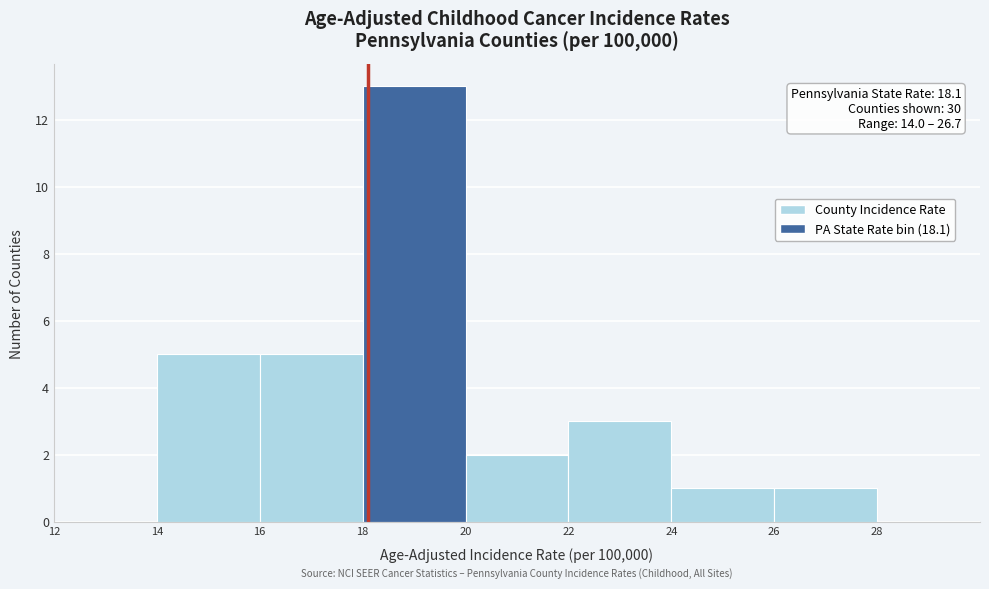

Which range on the x-axis has the tallest bar?

18 to 20